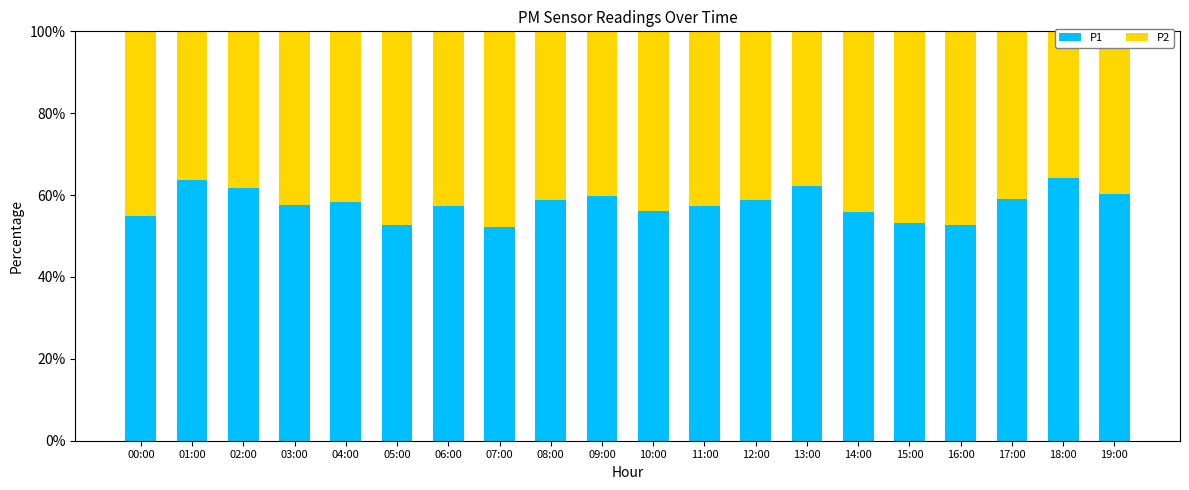

What are all the series names shown in the legend?

P1, P2